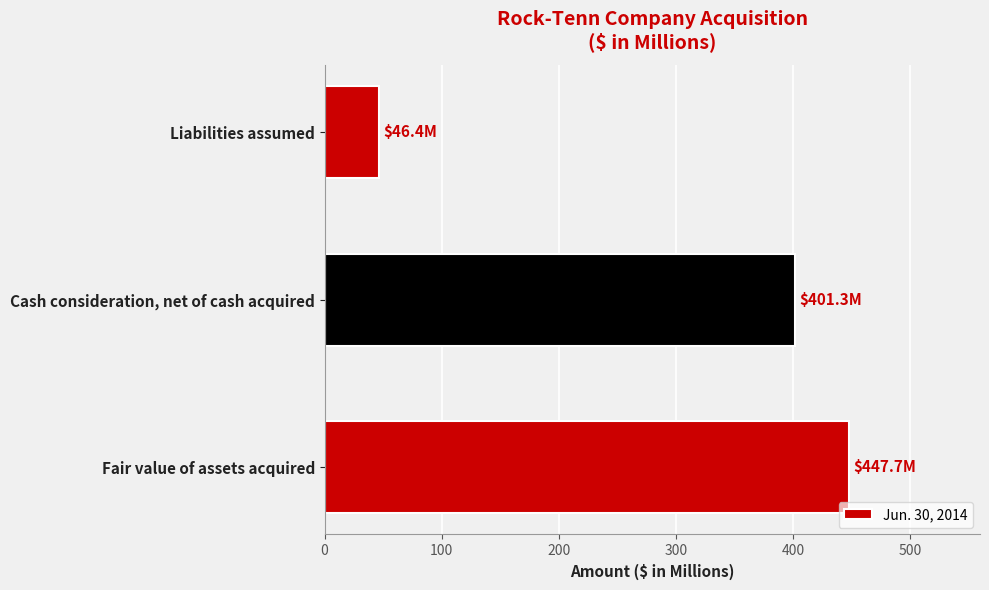

How many bars are there in total?

3